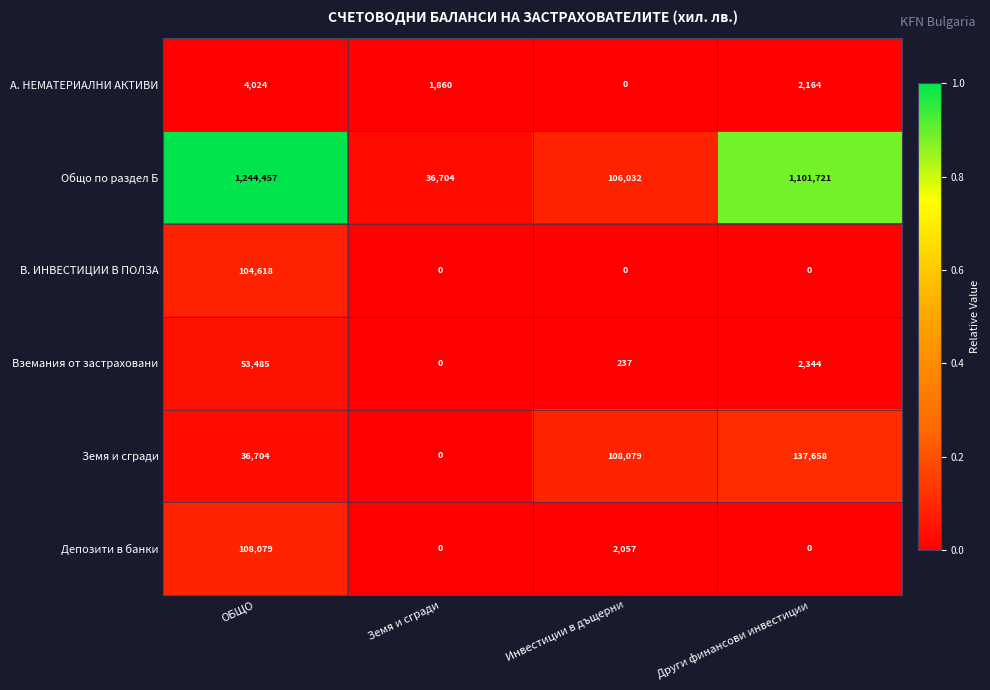

Which category has the highest value across all series?

ОБЩО